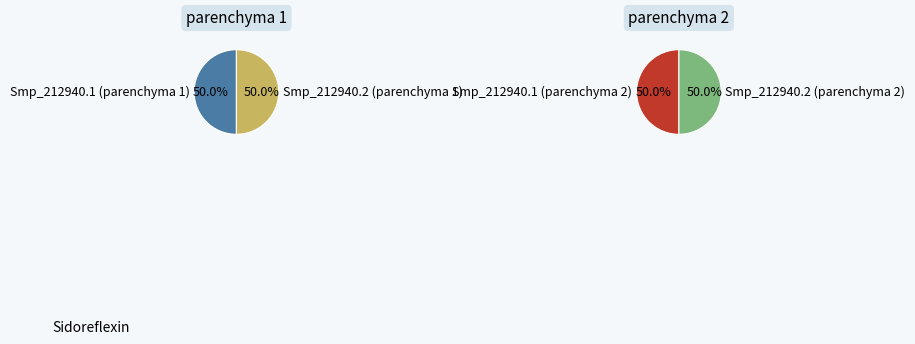

How many slices are in this pie chart?

4